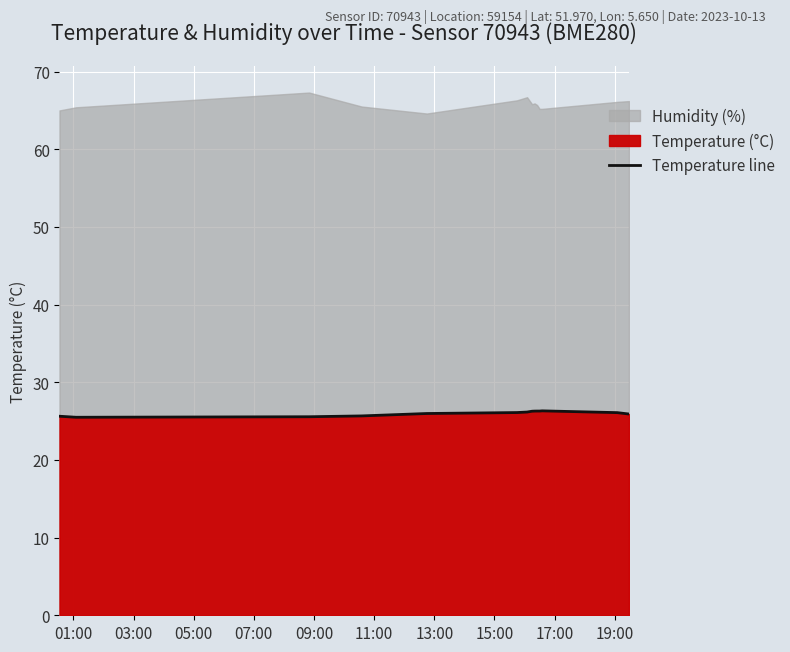

True or false: the data has more than 1 interior local peaks.

False